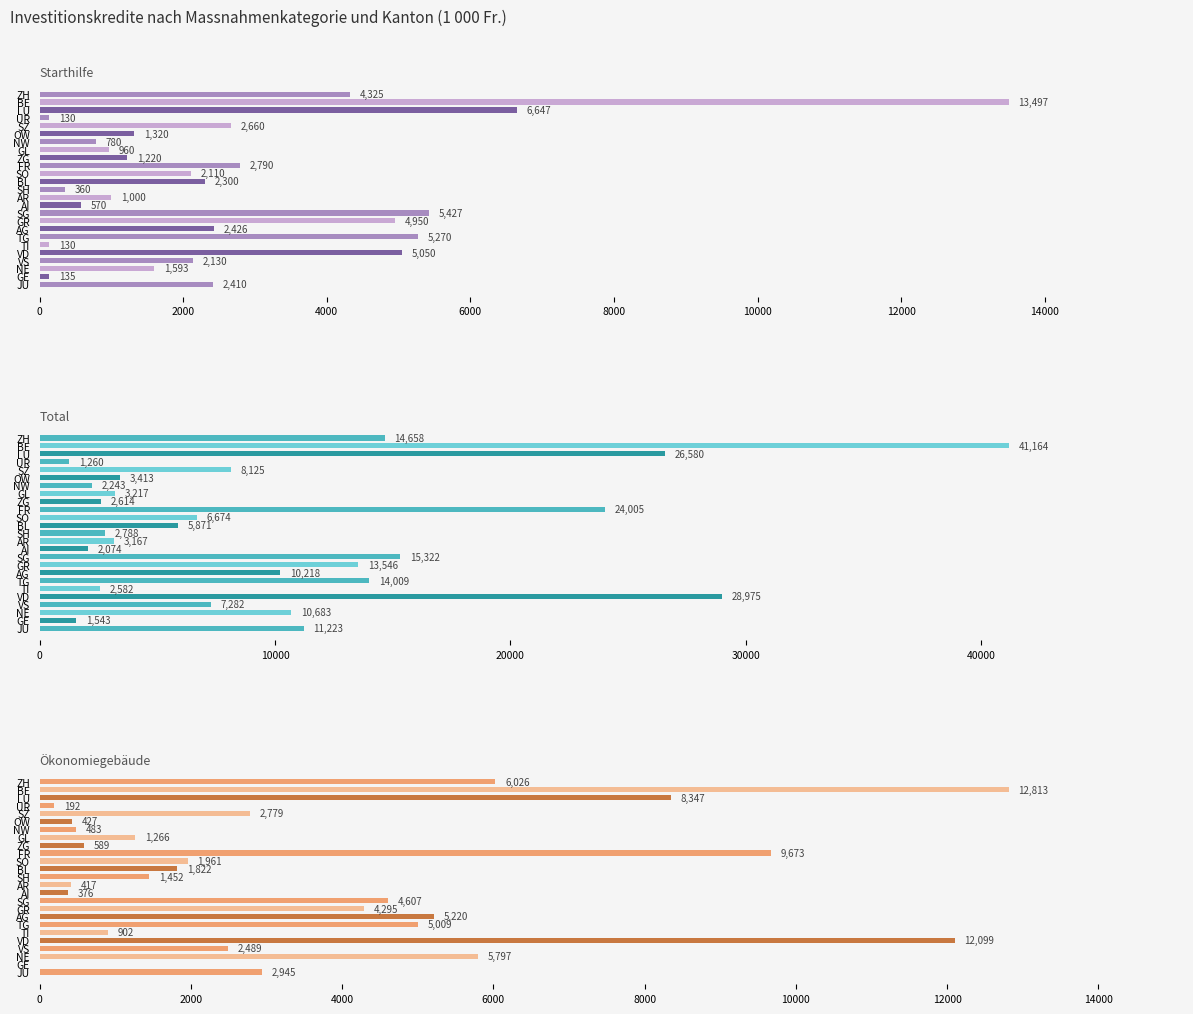

What is the minimum value for Total?

1260